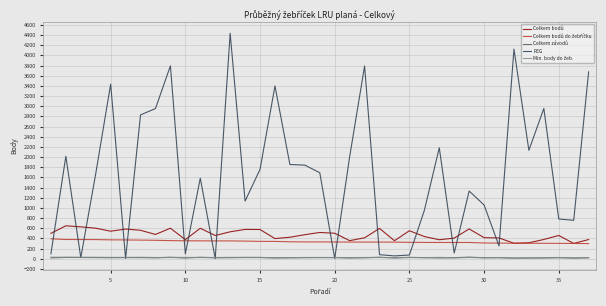

Which series has the largest total across all categories?

REG